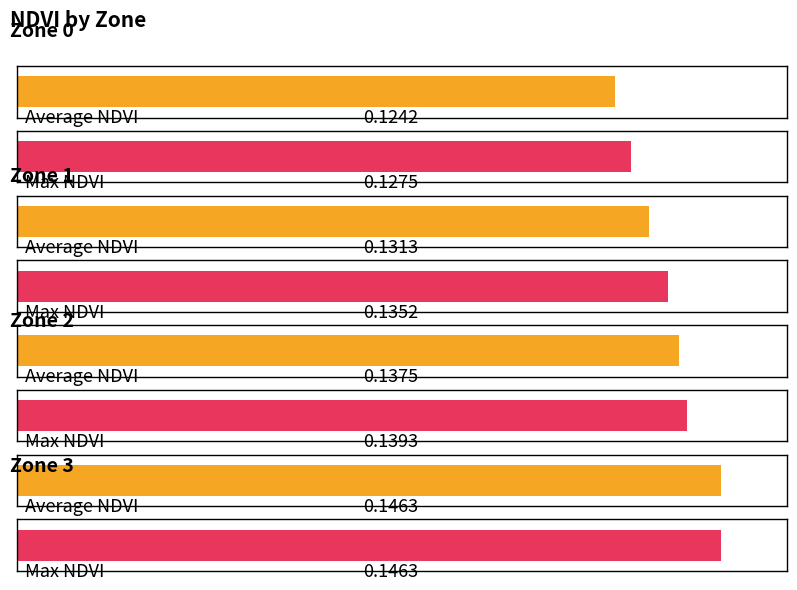

Reading left to right, what are all the values shown in this chart?

Average NDVI: 0.1	0.1	0.1	0.1
Max NDVI: 0.1	0.1	0.1	0.1